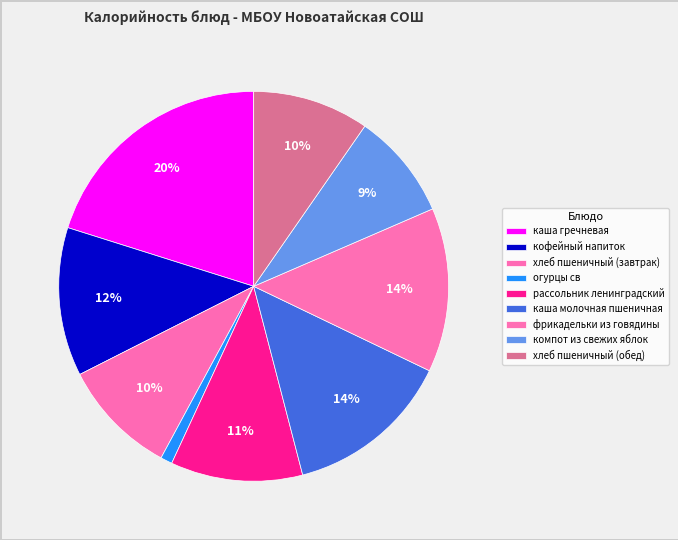

Which has a higher value, компот из свежих яблок or каша гречневая?

каша гречневая